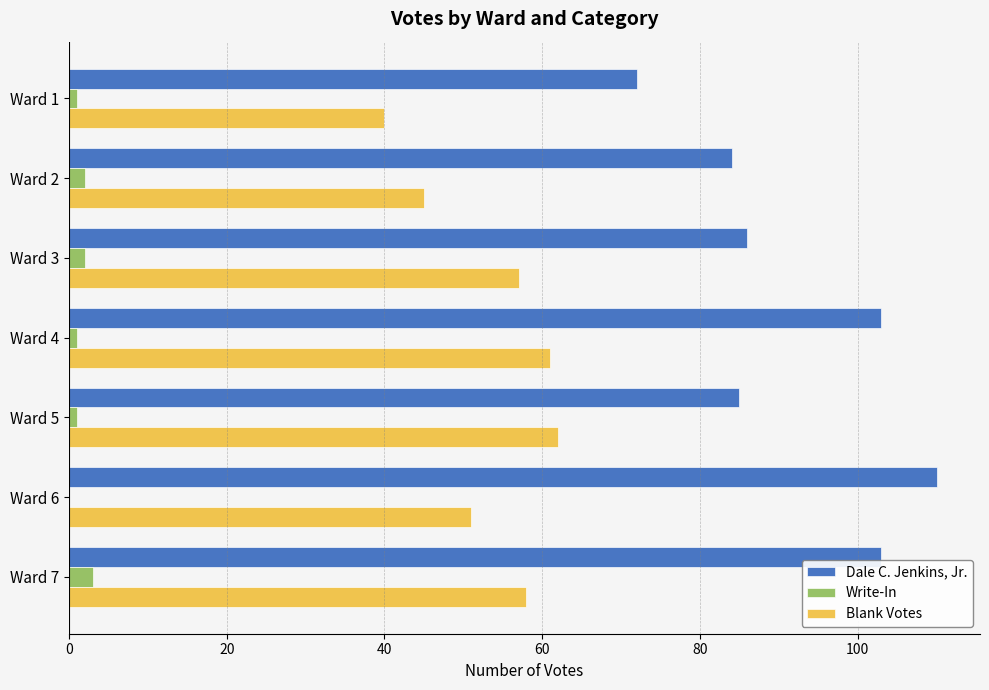

Which series changed the most between Ward 1 and Ward 2?

Dale C. Jenkins, Jr.